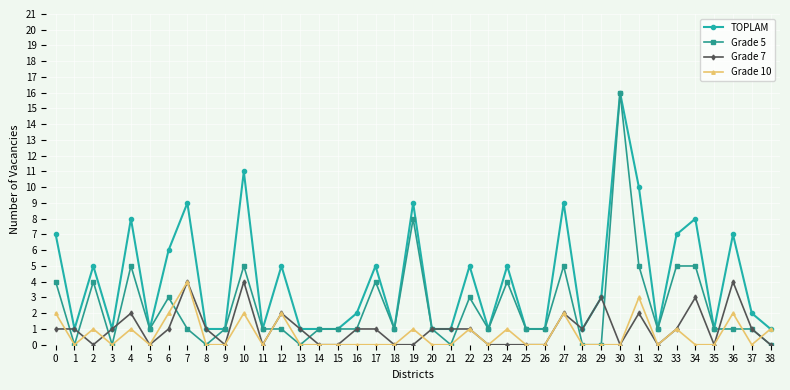

Where is the first local minimum for TOPLAM?

1